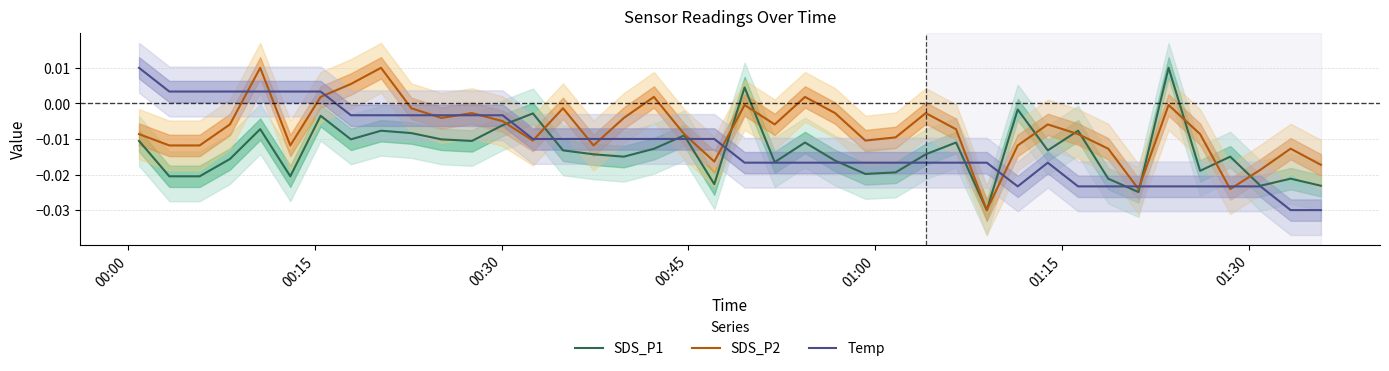

Does the chart have visible grid lines?

Yes